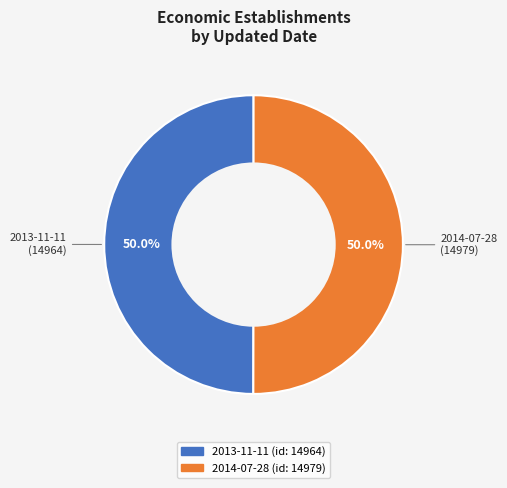

What is the ratio of the value at 2014-07-28 to the value at 2013-11-11?

1.0